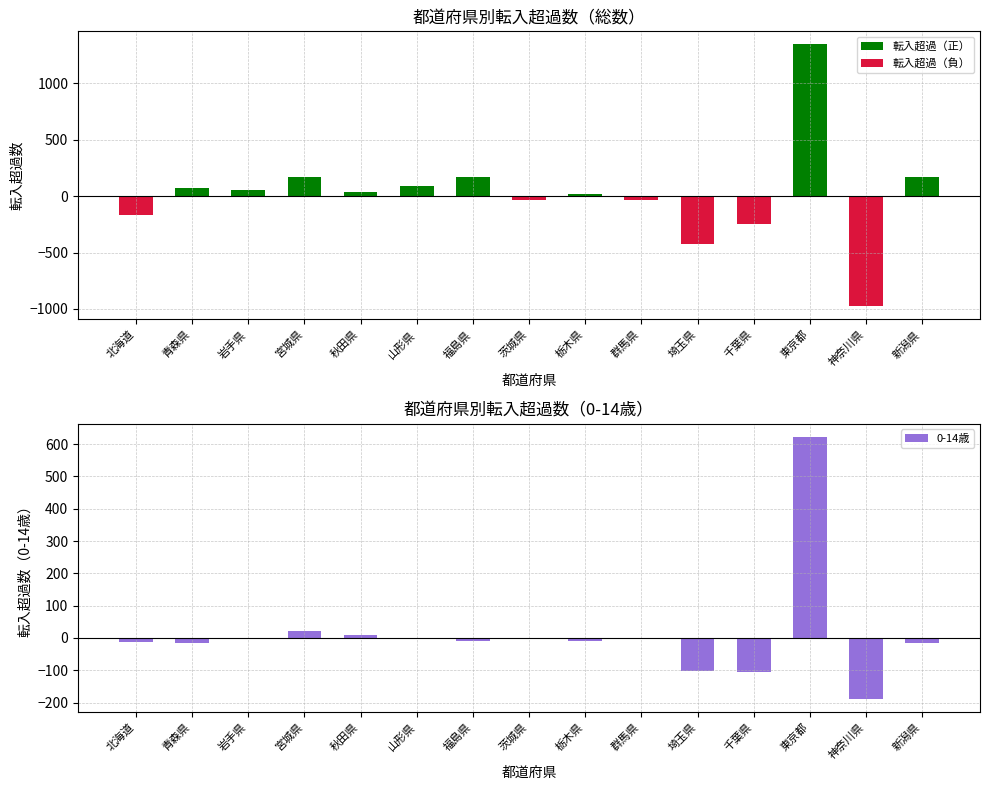

At which label does 0-14歳 first exceed -8?

岩手県